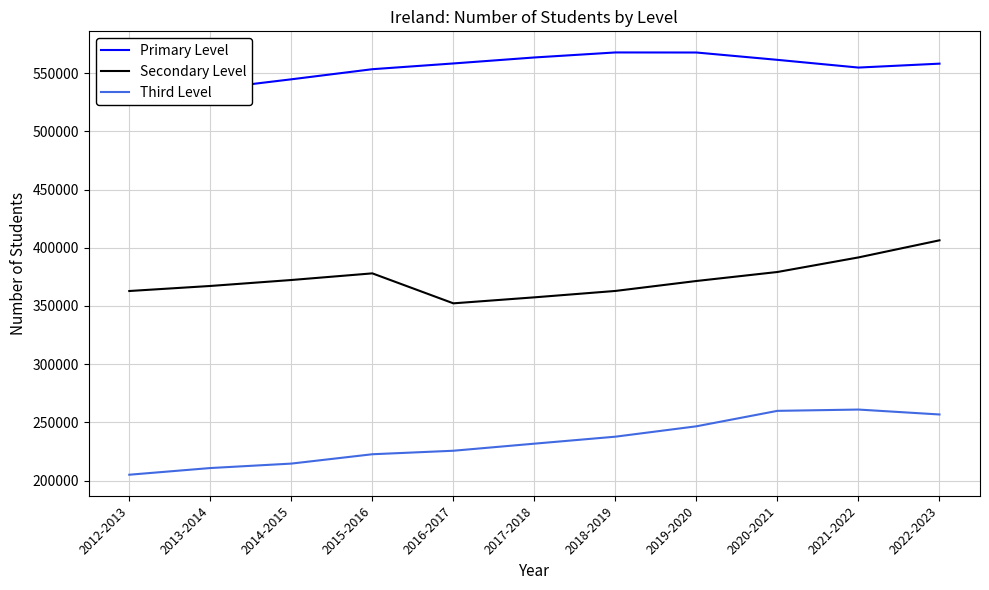

Which category has the lowest value in the Primary Level series?

2012-2013